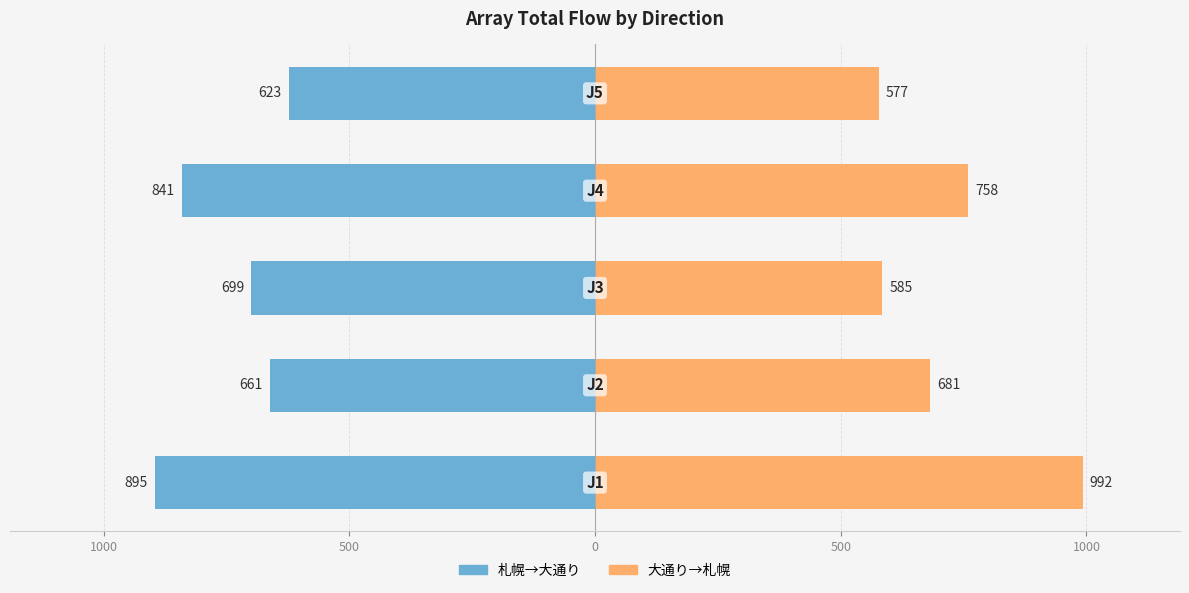

Between 0 and 500, which series saw the biggest shift?

札幌→大通り